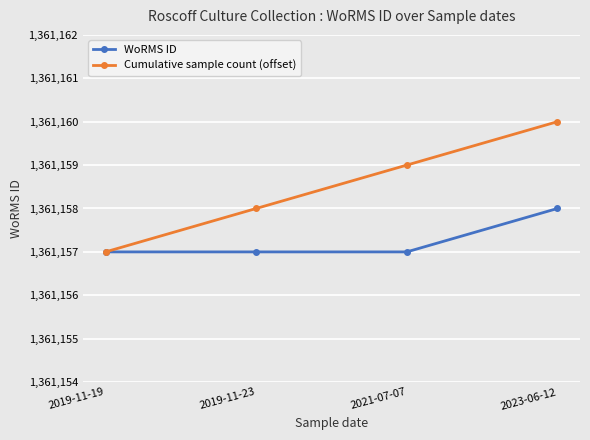

At which category is the sum across all series the highest?

2023-06-12